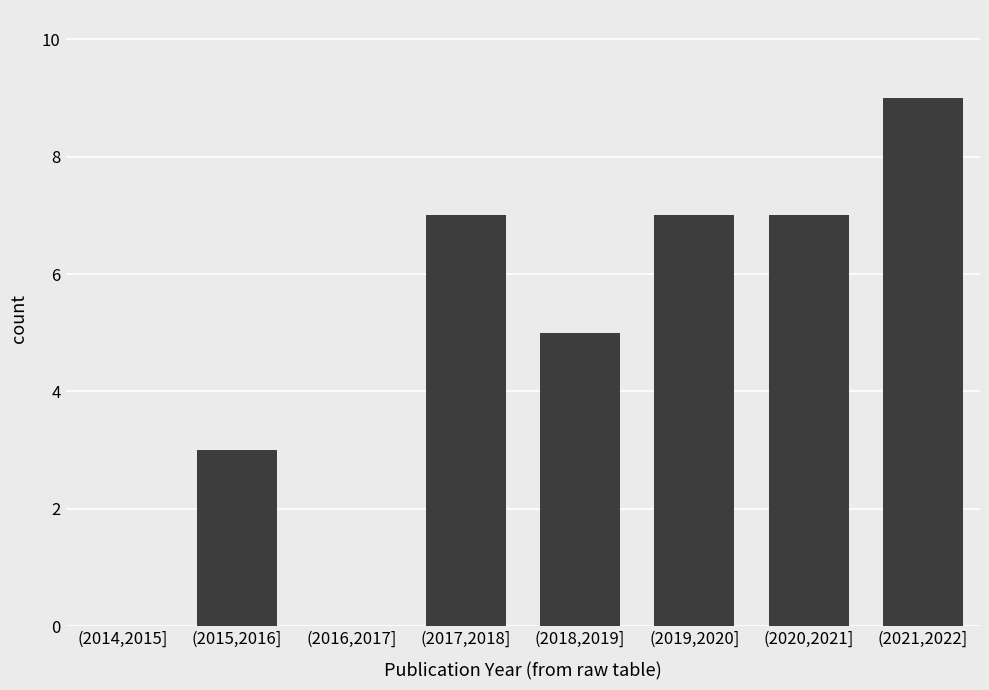

Reading left to right, list all the values displayed in this chart.

(2014,2015]=0	(2015,2016]=3	(2016,2017]=0	(2017,2018]=7	(2018,2019]=5	(2019,2020]=7	(2020,2021]=7	(2021,2022]=9